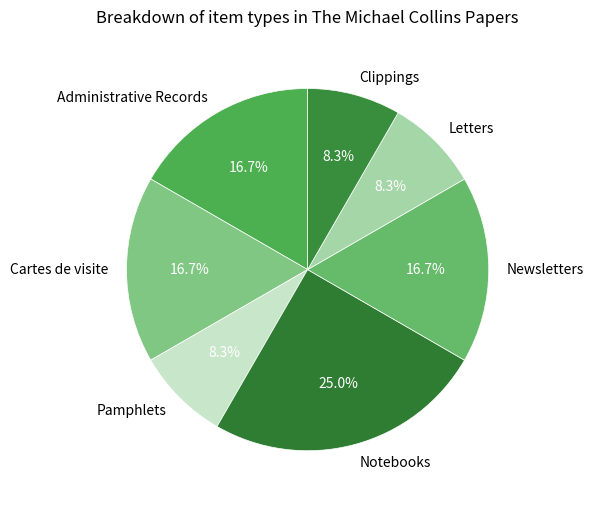

What percentage is NOT represented by Clippings?

91.7%